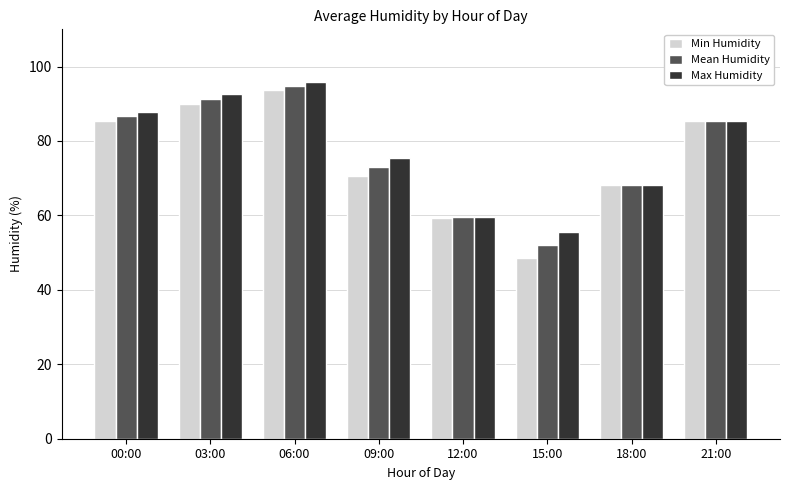

Which label corresponds to the smallest value in the chart?

15:00